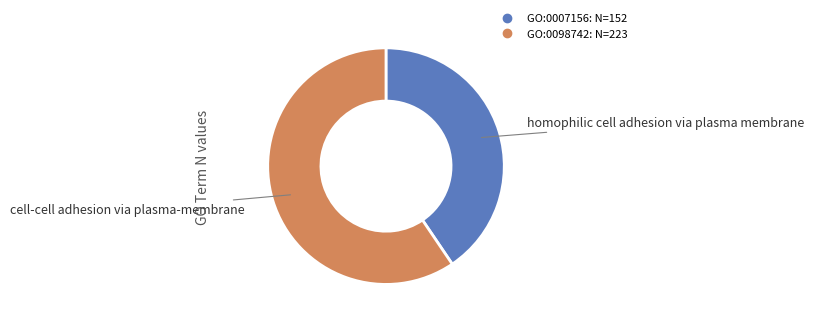

Which slice is the smallest?

GO:0007156